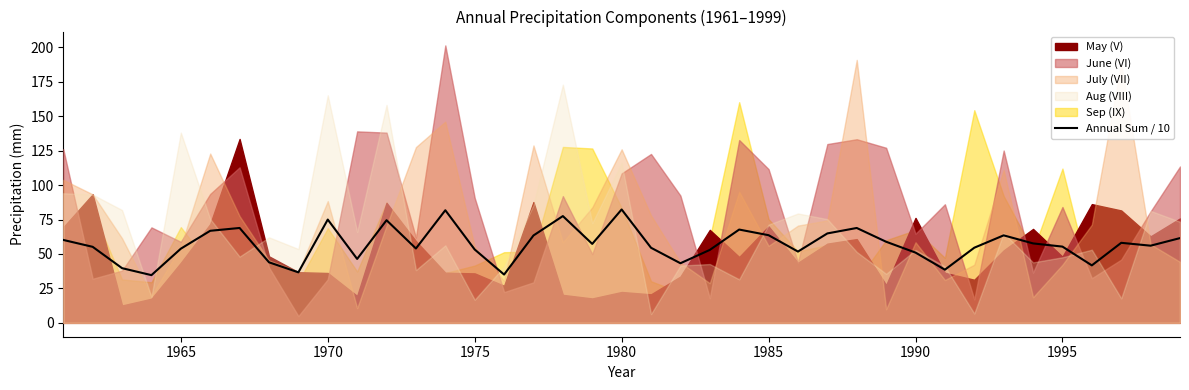

What is the highest value of the Annual Sum / 10 series?

82.3